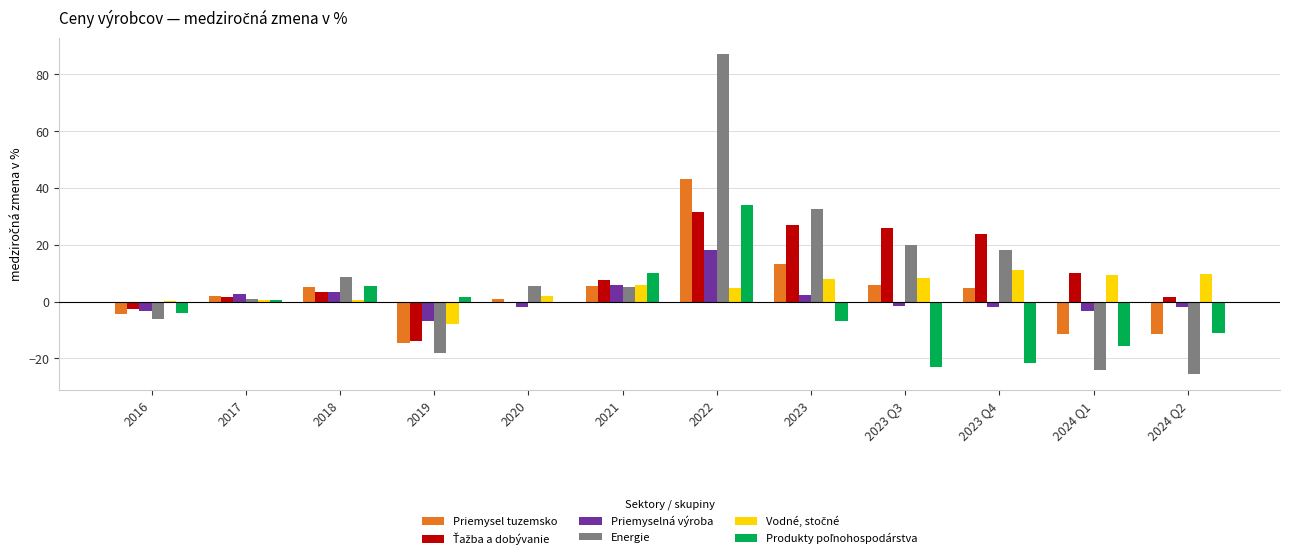

True or false: Priemyselná výroba has a value of 2.6 at 2017.

True